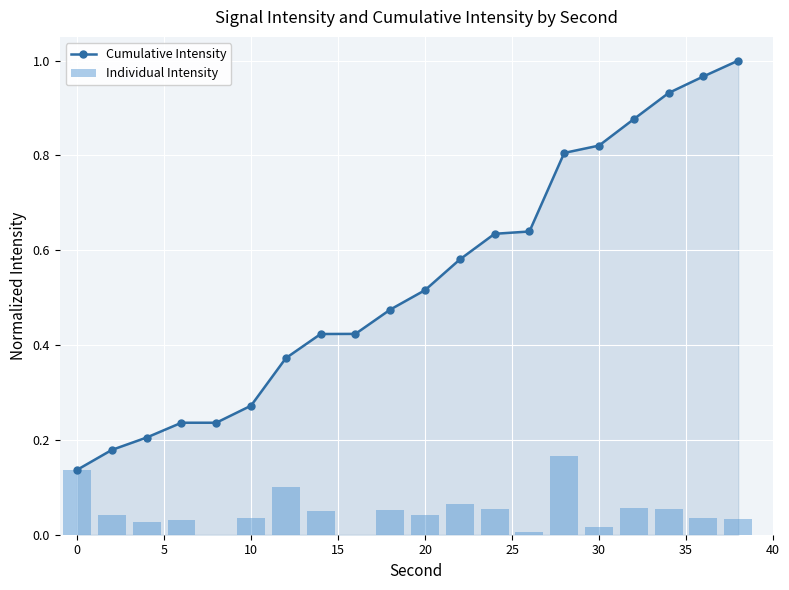

List the series in order of their peak value, lowest first.

Individual Intensity, Cumulative Intensity